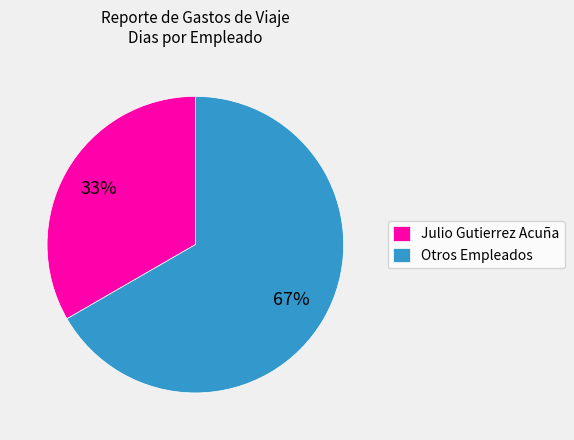

How many segments does this pie chart have?

2